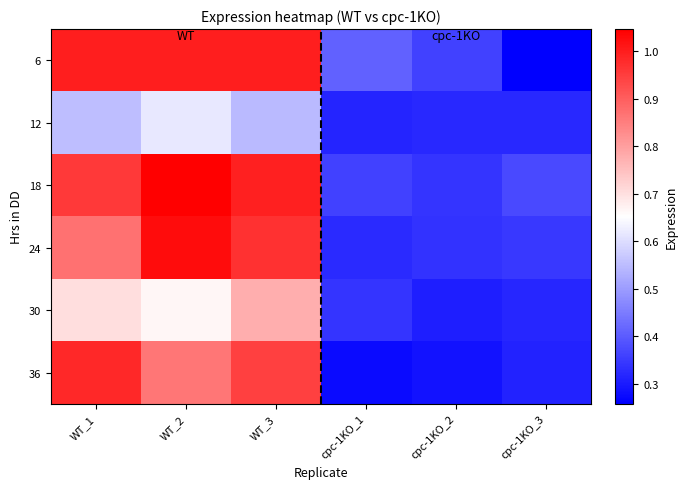

Which label corresponds to the smallest value in the chart?

cpc-1KO_3